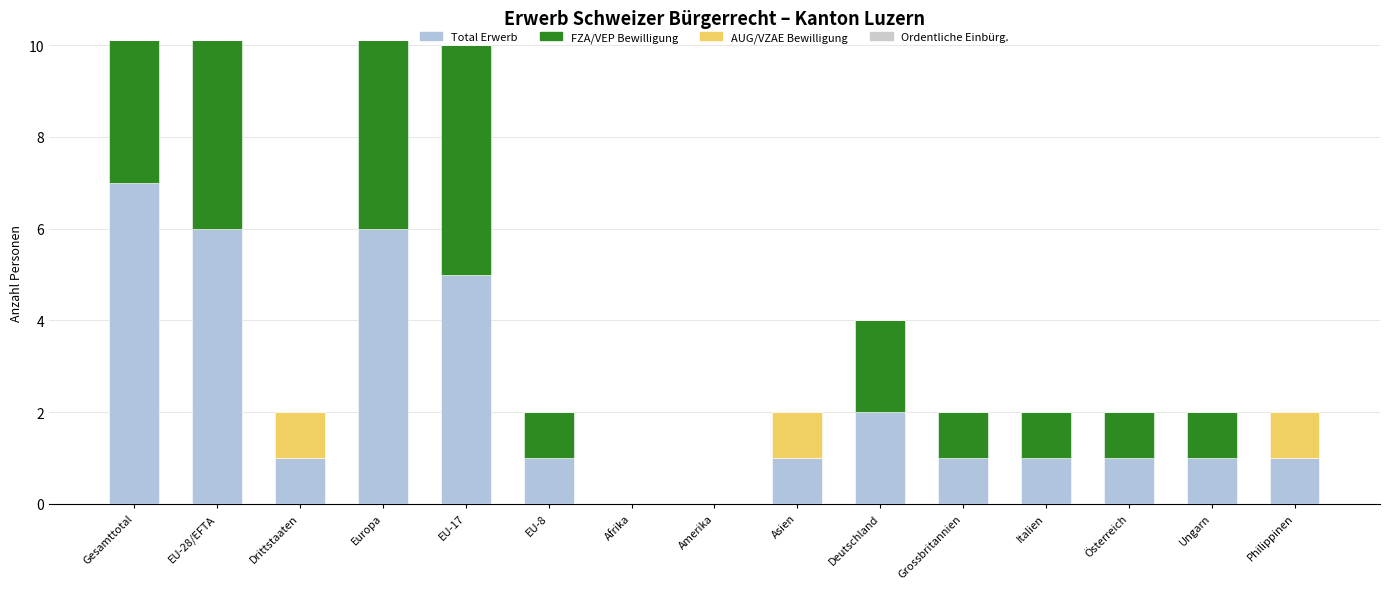

Between Drittstaaten and Italien, which series saw the biggest shift?

FZA/VEP Bewilligung